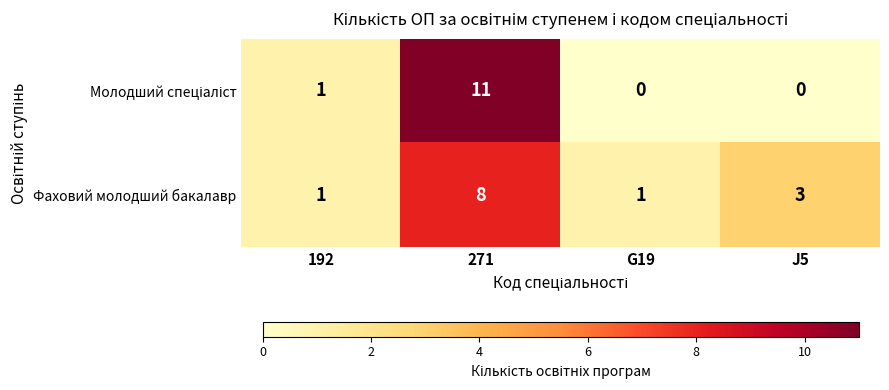

What is the difference between the highest and lowest values at J5?

3